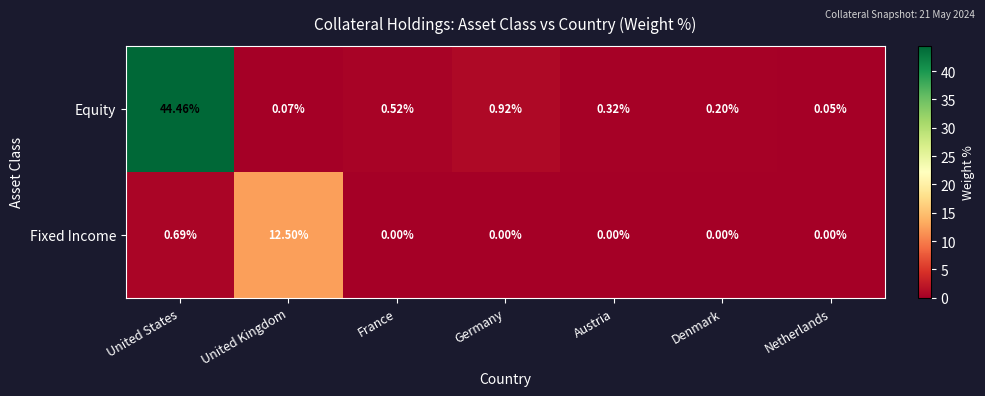

Which label corresponds to the largest value in the chart?

United States